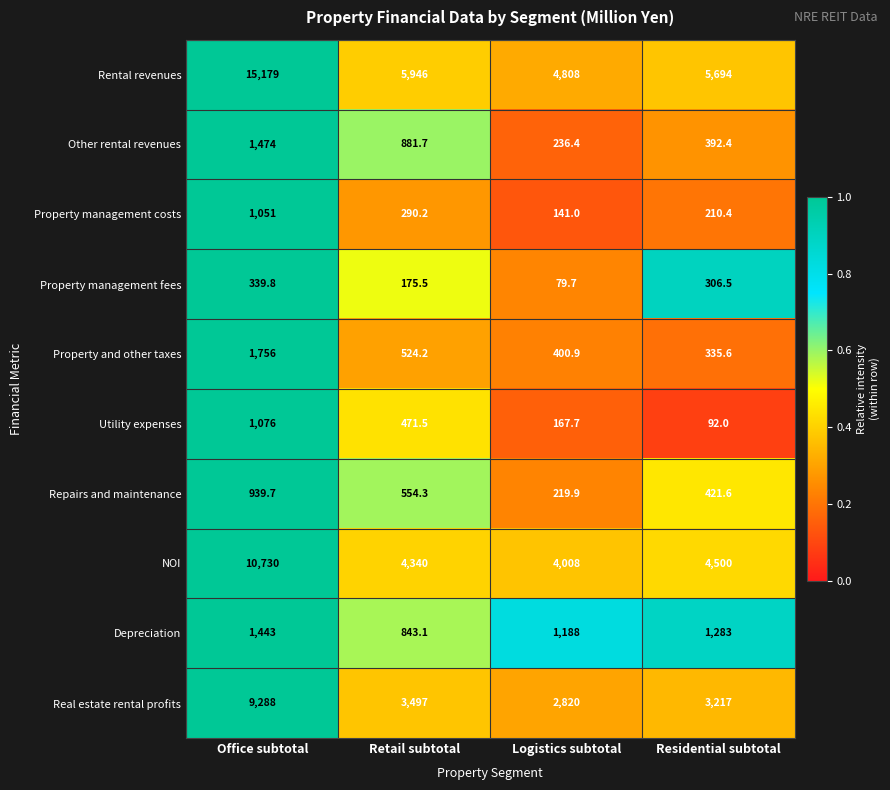

Read the Property and other taxes value at Logistics subtotal.

400.9